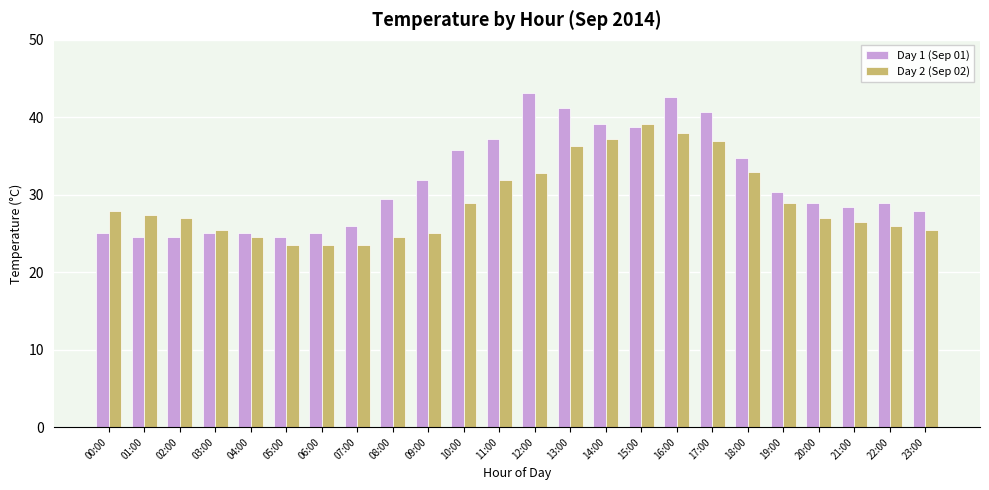

How many categories are shown in the chart?

24